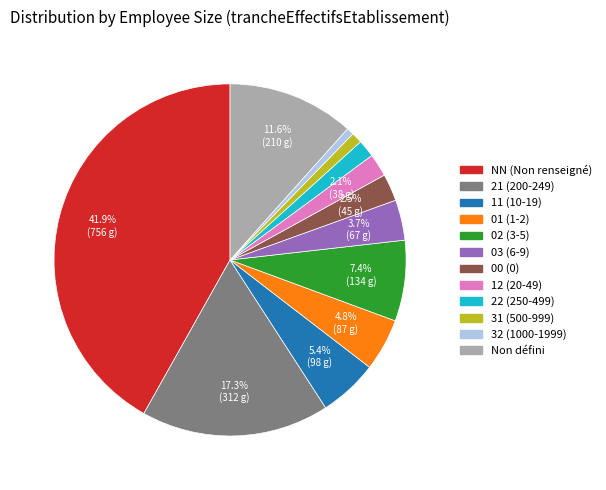

Is there any slice that represents more than half of the pie?

No